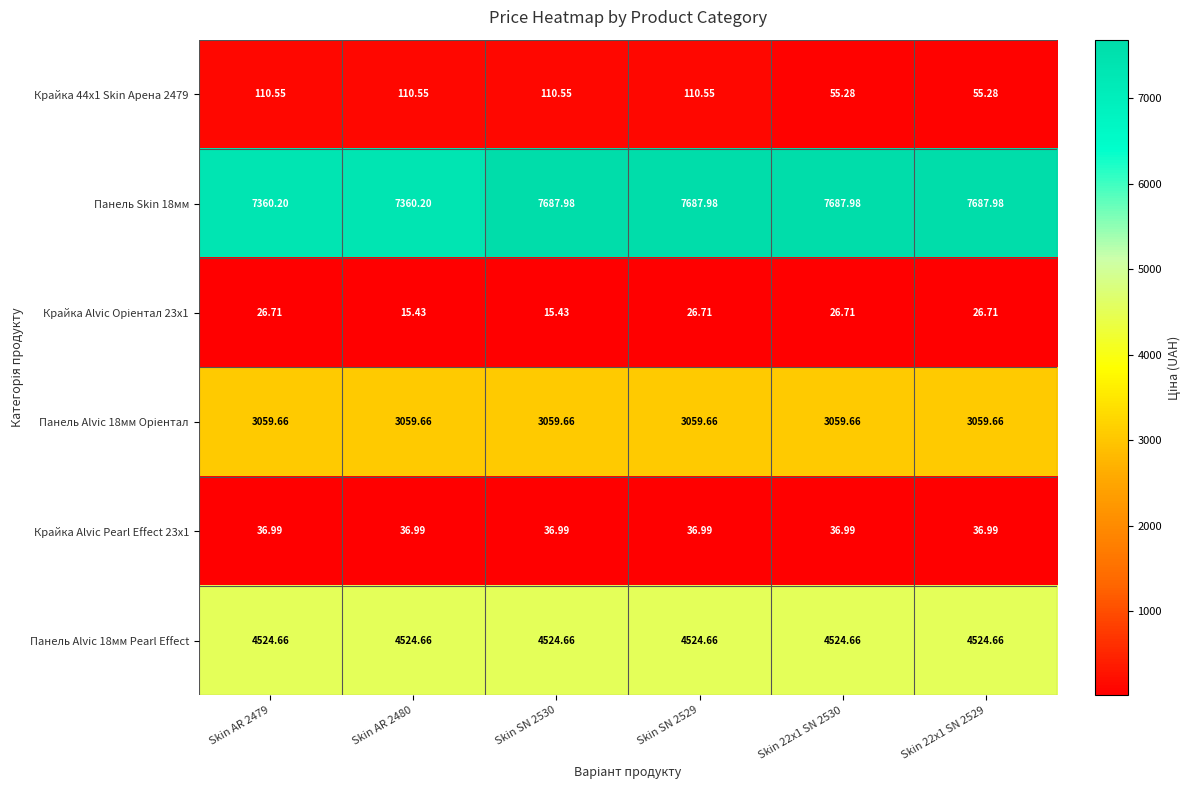

How many values in the Крайка 44x1 Skin Арена 2479 series are below 110?

2